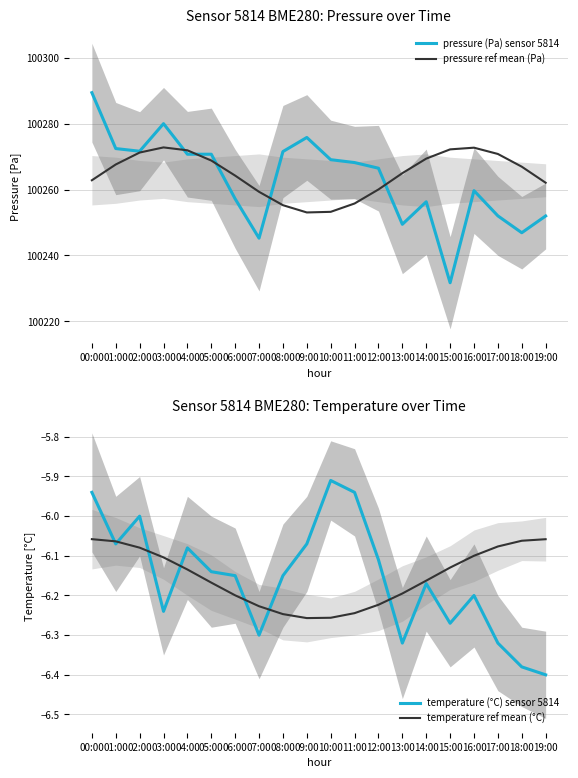

Reading left to right, what are all the values shown in this chart?

pressure (Pa) sensor 5814: 00:00=100289.4	01:00=100272.4	02:00=100271.6	03:00=100280.0	04:00=100270.7	05:00=100270.7	06:00=100257.2	07:00=100245.2	08:00=100271.5	09:00=100275.8	10:00=100269.1	11:00=100268.2	12:00=100266.5	13:00=100249.4	14:00=100256.3	15:00=100231.7	16:00=100259.7	17:00=100252.0	18:00=100246.9	19:00=100252.0
pressure ref mean (Pa): 00:00=100262.8	01:00=100267.6	02:00=100271.2	03:00=100272.8	04:00=100271.9	05:00=100268.8	06:00=100264.2	07:00=100259.3	08:00=100255.2	09:00=100253.0	10:00=100253.2	11:00=100255.8	12:00=100260.0	13:00=100265.0	14:00=100269.4	15:00=100272.2	16:00=100272.7	17:00=100270.8	18:00=100266.9	19:00=100262.1
temperature (°C) sensor 5814: 00:00=-5.9	01:00=-6.1	02:00=-6.0	03:00=-6.2	04:00=-6.1	05:00=-6.1	06:00=-6.2	07:00=-6.3	08:00=-6.2	09:00=-6.1	10:00=-5.9	11:00=-5.9	12:00=-6.1	13:00=-6.3	14:00=-6.2	15:00=-6.3	16:00=-6.2	17:00=-6.3	18:00=-6.4	19:00=-6.4
temperature ref mean (°C): 00:00=-6.1	01:00=-6.1	02:00=-6.1	03:00=-6.1	04:00=-6.1	05:00=-6.2	06:00=-6.2	07:00=-6.2	08:00=-6.2	09:00=-6.3	10:00=-6.3	11:00=-6.2	12:00=-6.2	13:00=-6.2	14:00=-6.2	15:00=-6.1	16:00=-6.1	17:00=-6.1	18:00=-6.1	19:00=-6.1